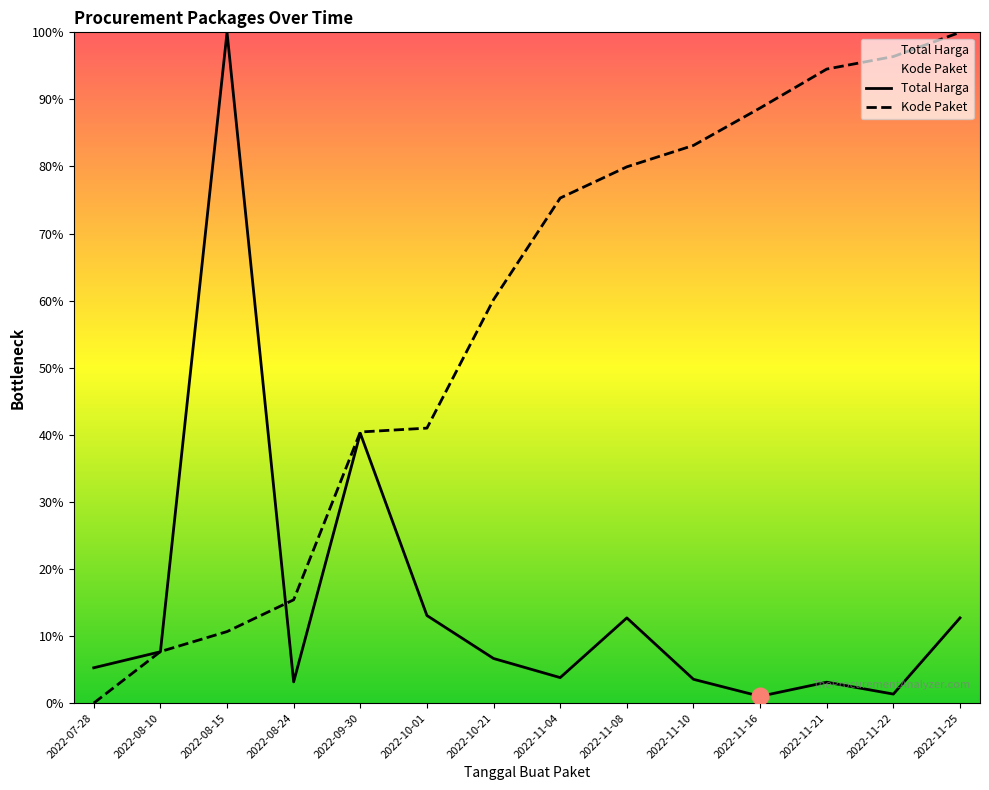

Is the value of Total Harga at 2022-10-01 greater than the value of Kode Paket at 2022-10-01?

No